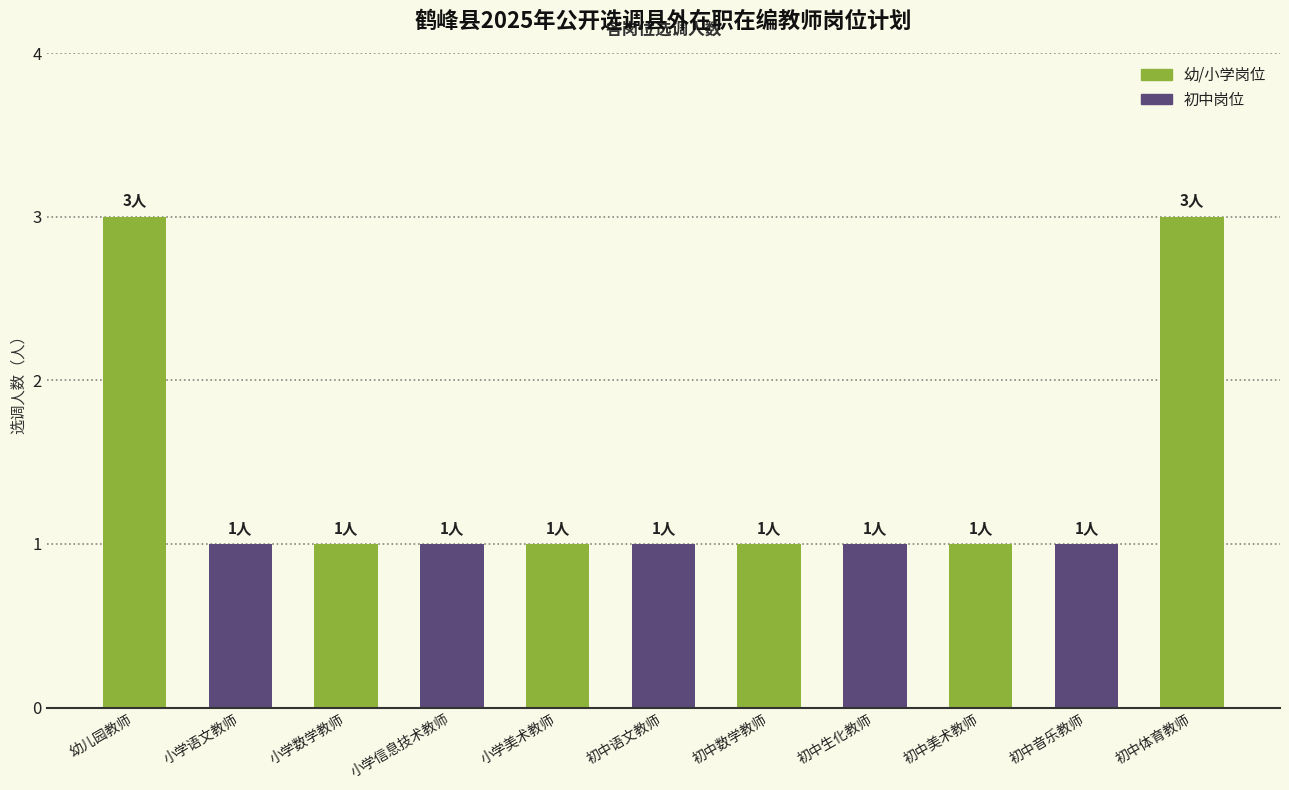

How many categories are shown in the chart?

11